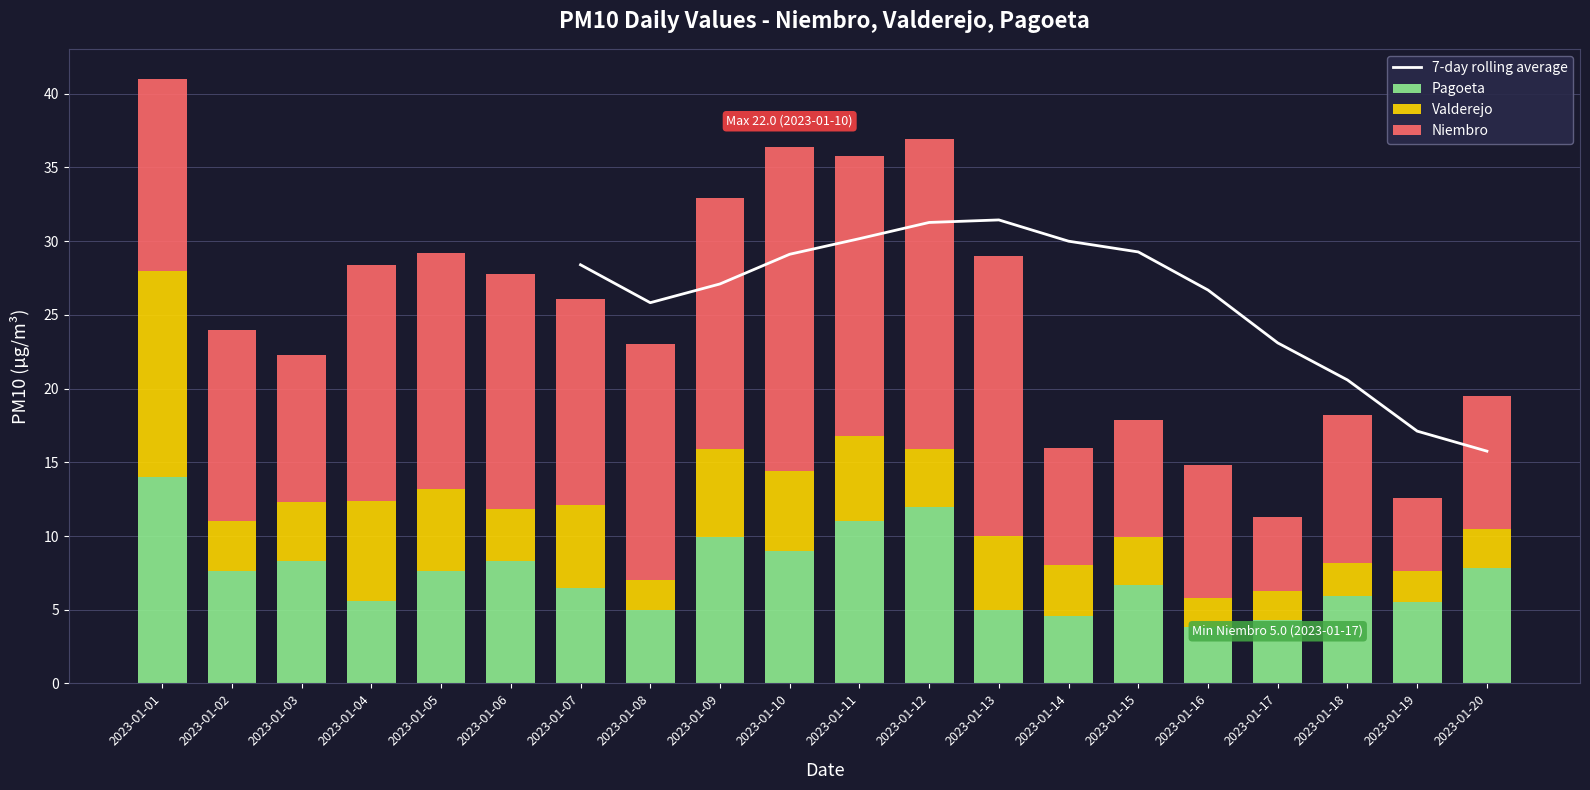

What is the value of the Pagoeta bar at the 3rd from the left?

8.3